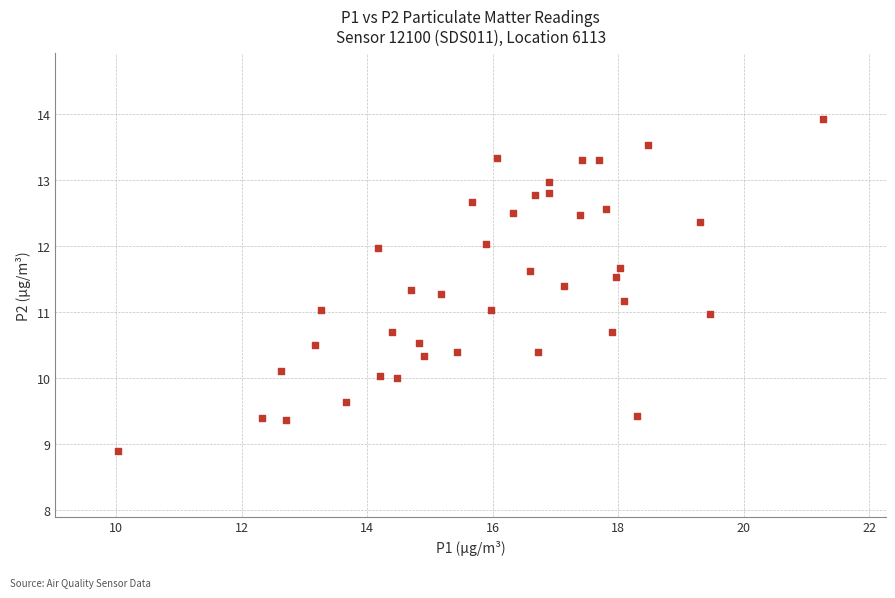

What is the range of Y values (max minus min)?

5.0